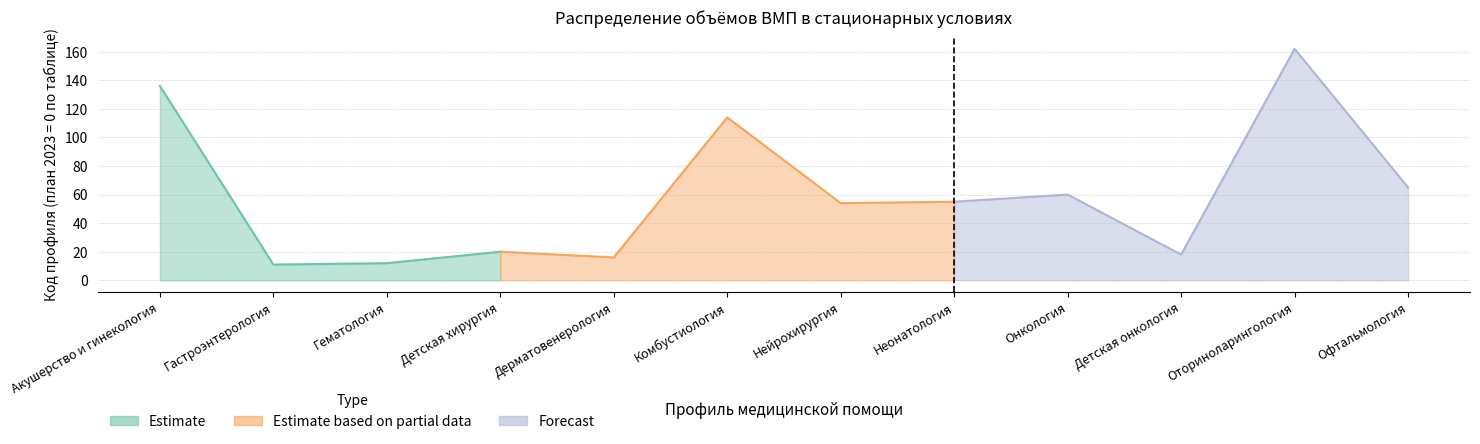

How many values in the Профиль (код) series are below 55?

6